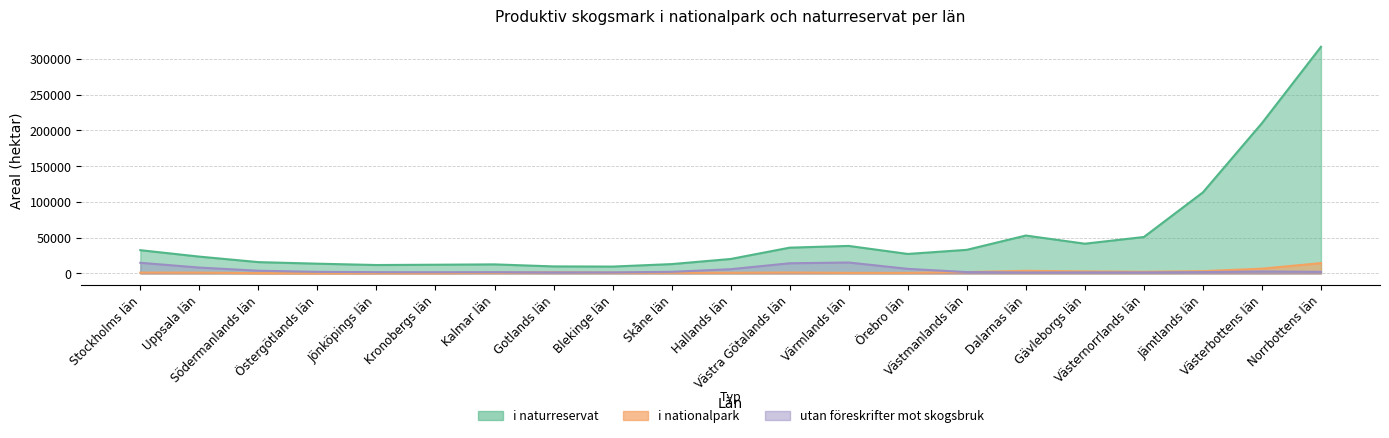

Which series has the largest total across all categories?

i naturreservat